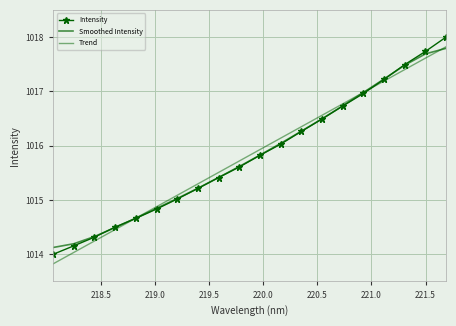

What is the sum of all Trend values?

20316.5